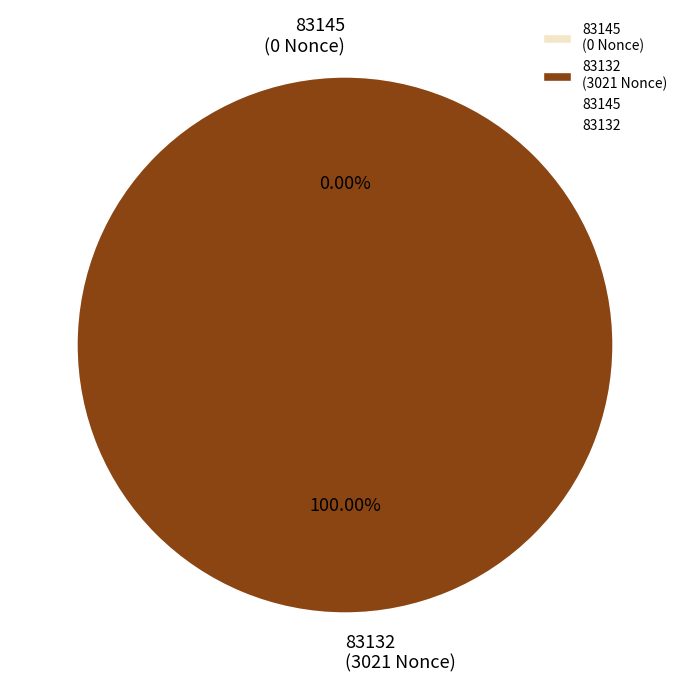

The 83132 slice represents 99% of the pie. True or false?

False